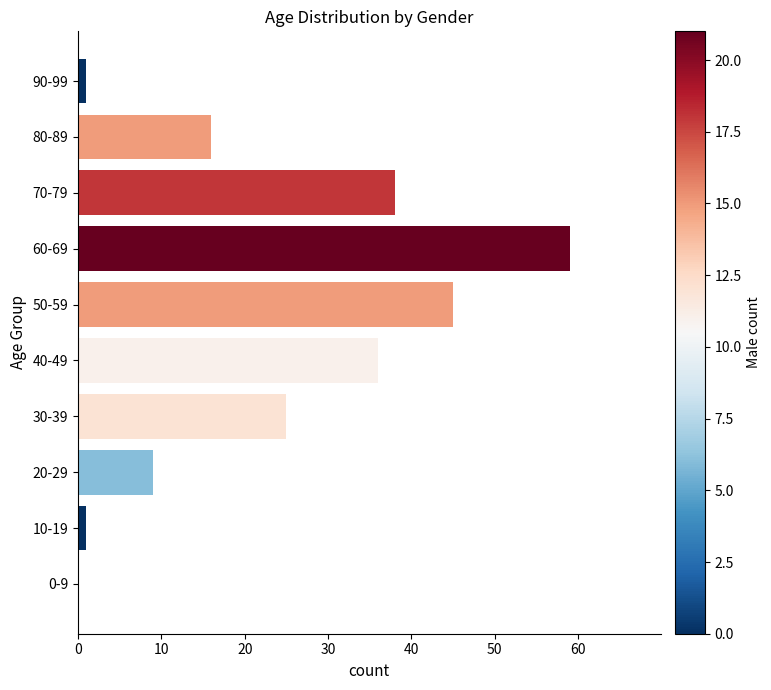

What is the sum of the values at 80-89 and 70-79?

54